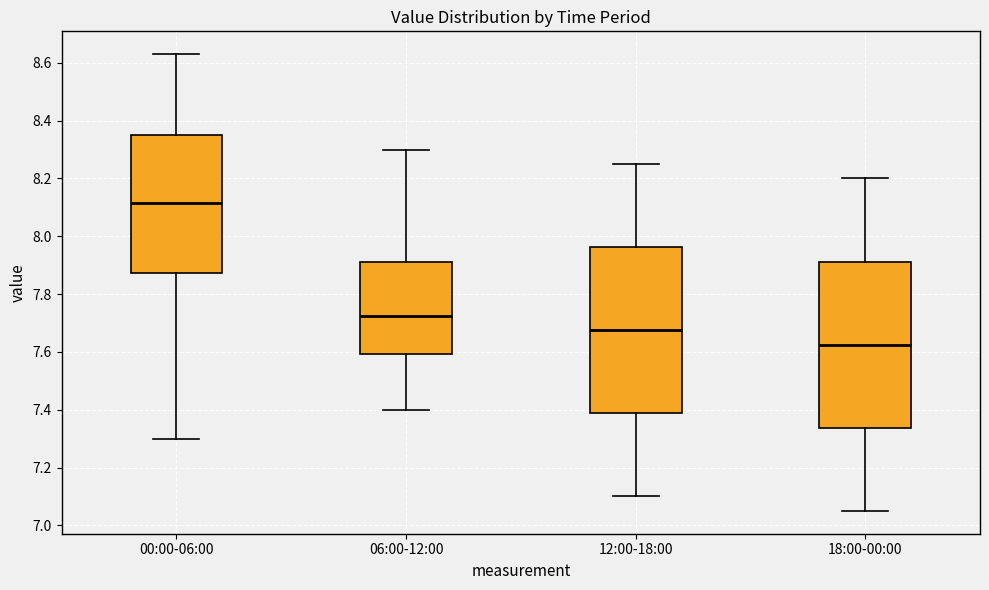

Reading left to right, transcribe this box plot: for each box, give where its median line is, the range the box spans, and where its two whiskers end, as read against the y-axis. The values are not printed on the chart, so give them approximately, as read against the axis.

00:00-06:00: median 8.12, box 7.88 to 8.36, whiskers 7.30 to 8.64
06:00-12:00: median 7.72, box 7.60 to 7.92, whiskers 7.40 to 8.30
12:00-18:00: median 7.68, box 7.38 to 7.96, whiskers 7.10 to 8.26
18:00-00:00: median 7.62, box 7.34 to 7.92, whiskers 7.06 to 8.20